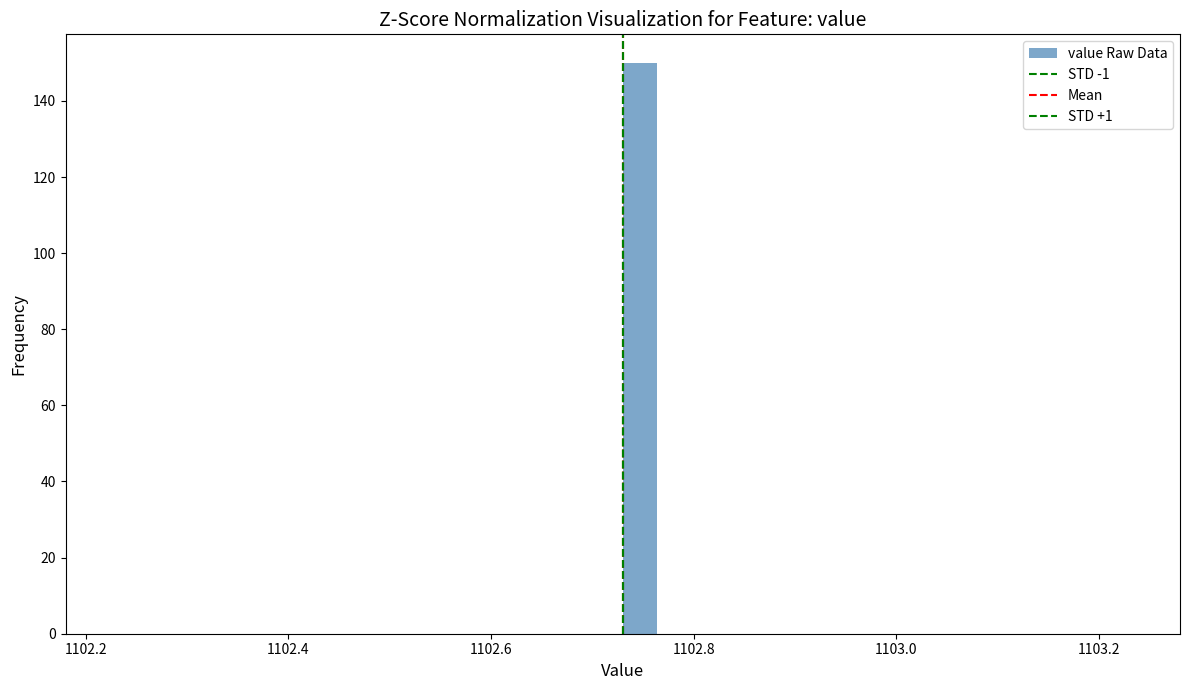

Around what value on the x-axis is the tallest bar? Give the approximate position of its centre, as read against the axis.

1102.74